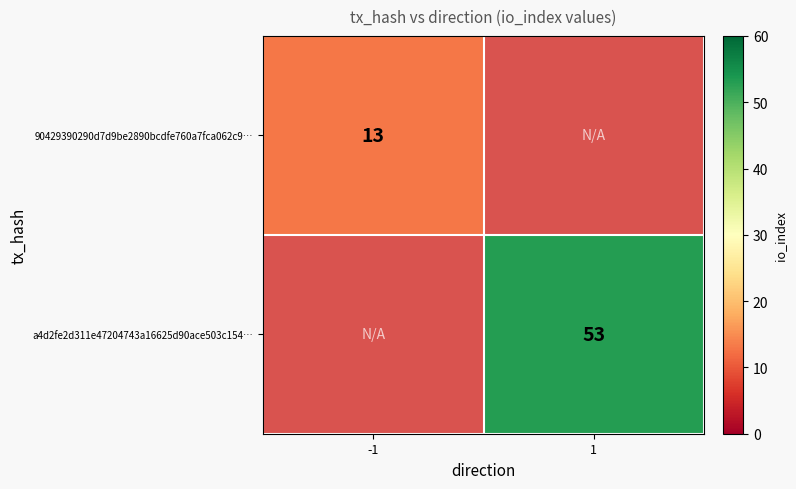

True or false: a4d2fe2d311e47204743a16625d90ace503c154… has a value of 92 at 1.

False